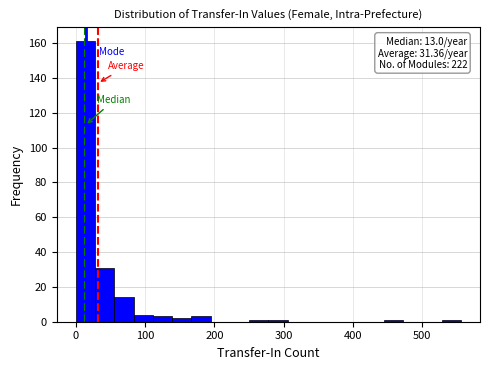

Around what value on the x-axis is the tallest bar? Give the approximate position of its centre, as read against the axis.

10